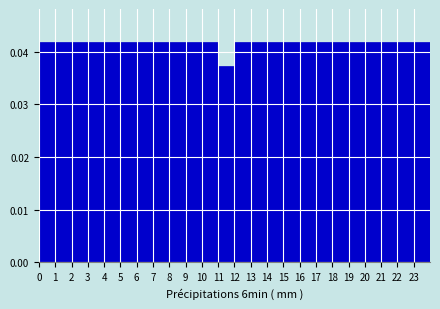

What is the height of the bar covering 1 to 2 on the x-axis? The values are not printed on the chart, so give them approximately, as read against the axis.

0.042